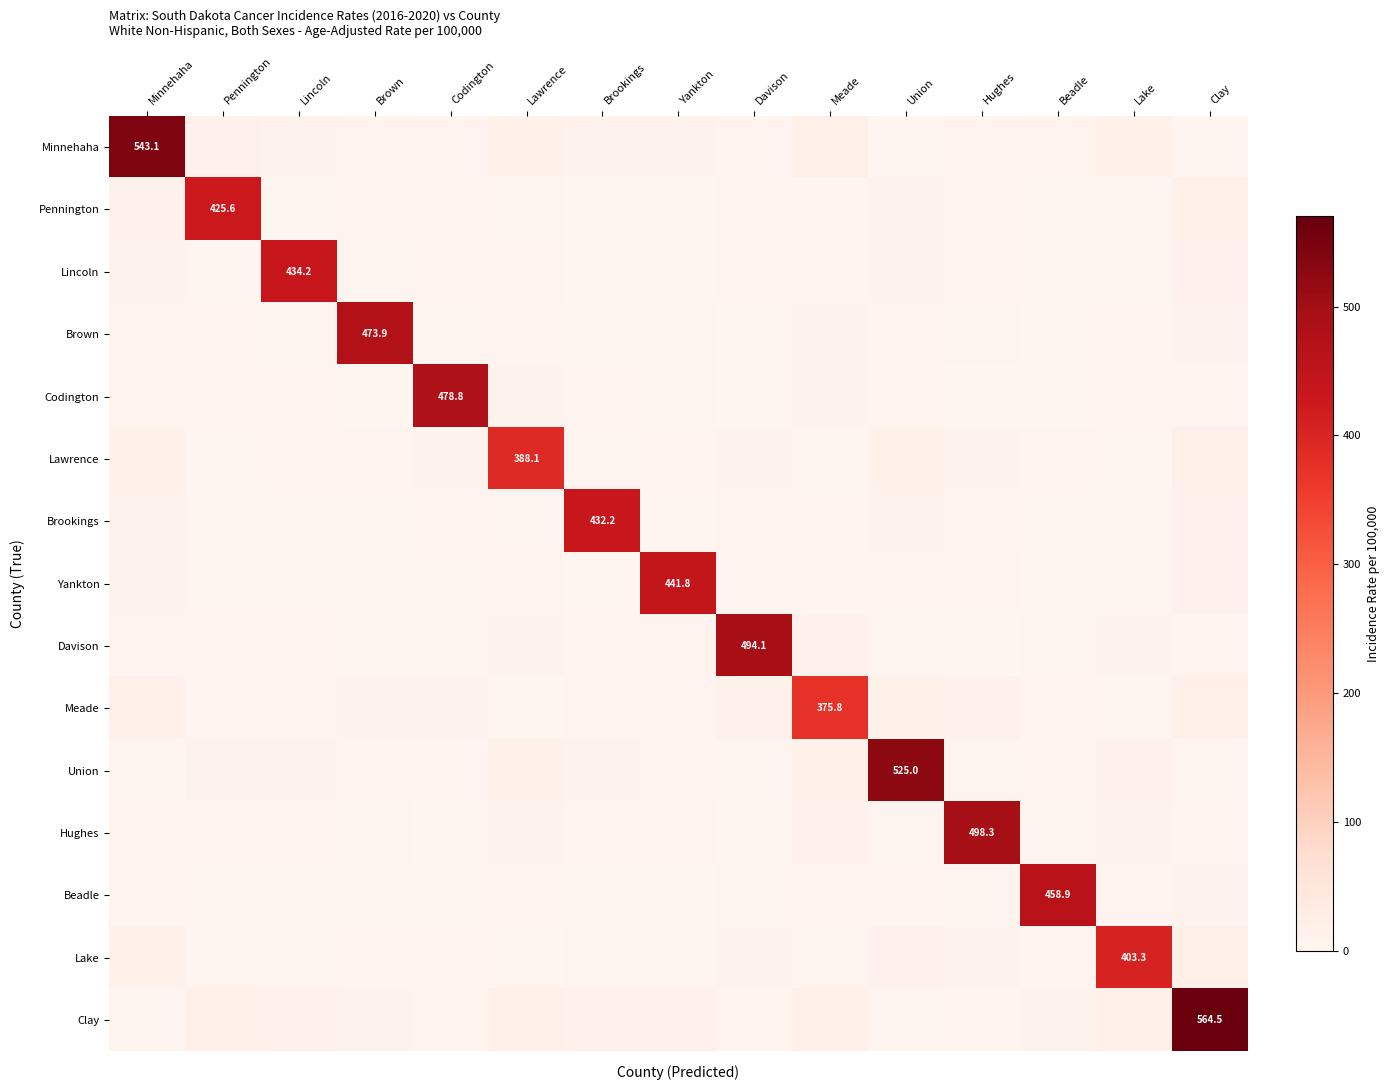

Which category has the highest value in the Yankton series?

Yankton